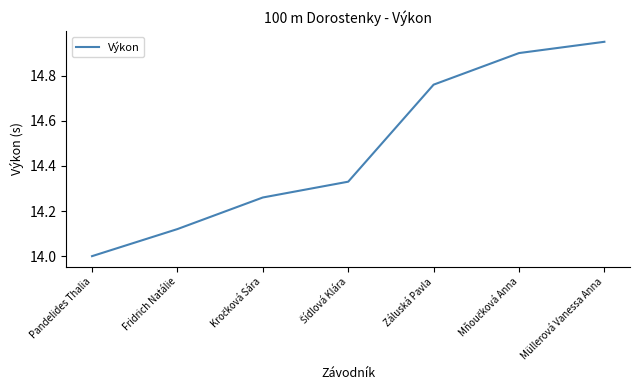

True or false: the data has more than 0 interior local peaks.

False